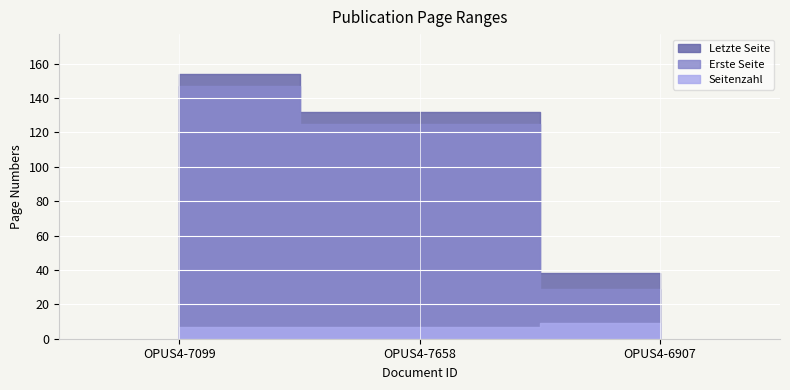

Between OPUS4-7099 and OPUS4-7658, which is larger?

OPUS4-7099